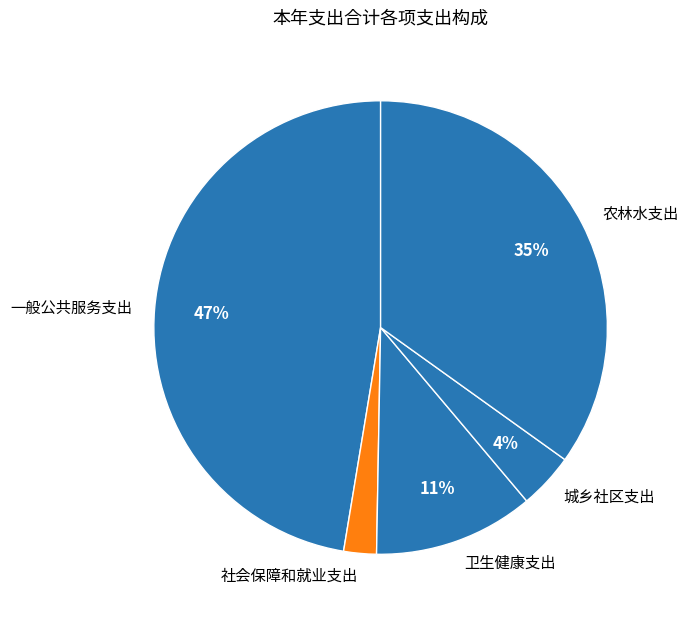

True or false: 卫生健康支出 accounts for 24% of the total.

False